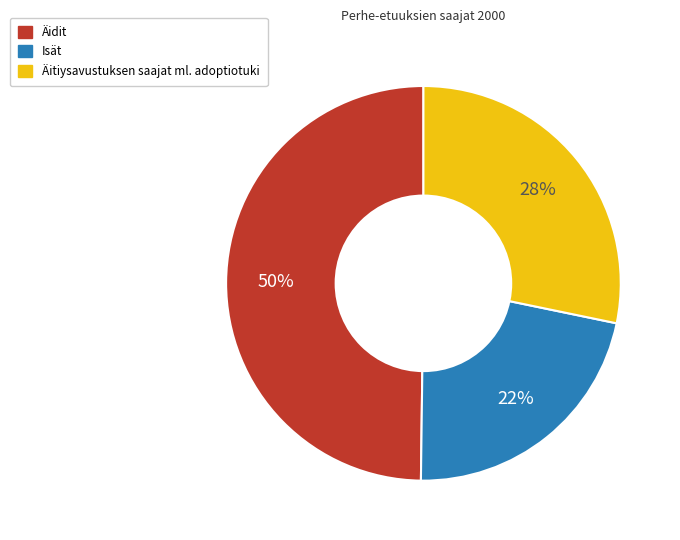

Rank the categories by value from highest to lowest.

Äidit, Äitiysavustuksen saajat ml. adoptiotuki, Isät